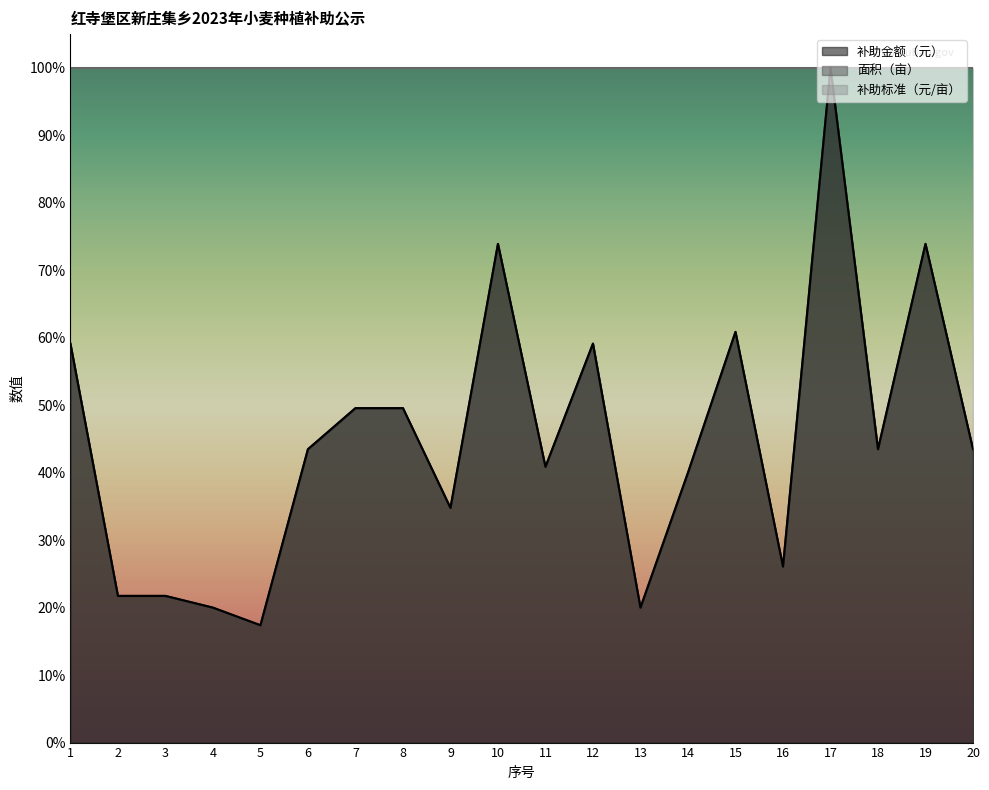

Between 9 and 17, which series saw the biggest shift?

面积（亩）